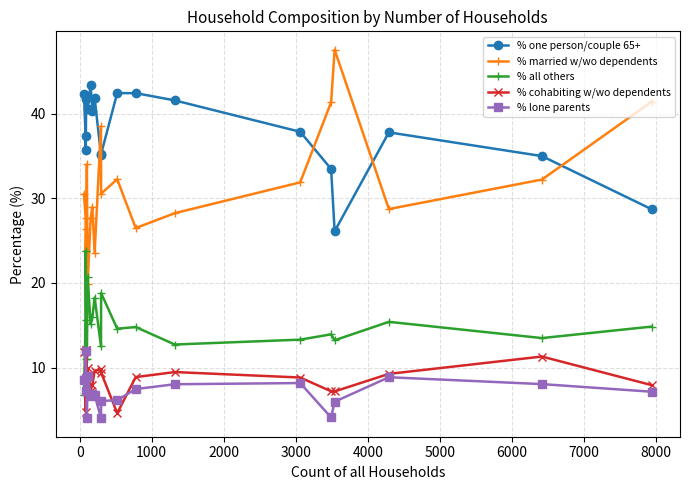

True or false: % all others and % lone parents intersect in this chart.

True